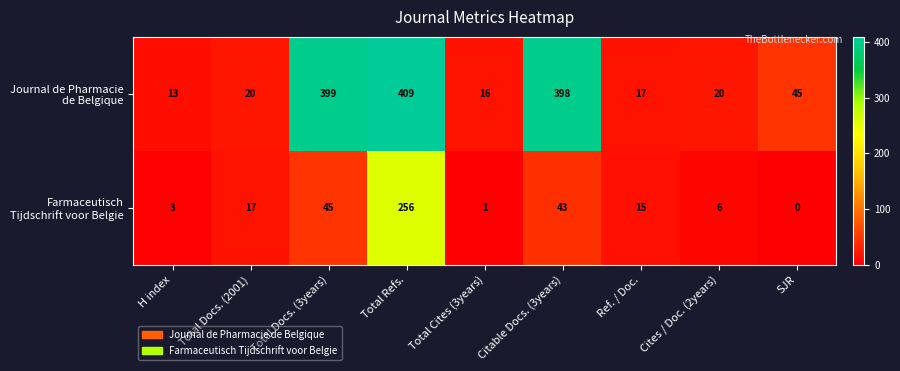

What is the greatest value displayed?

409